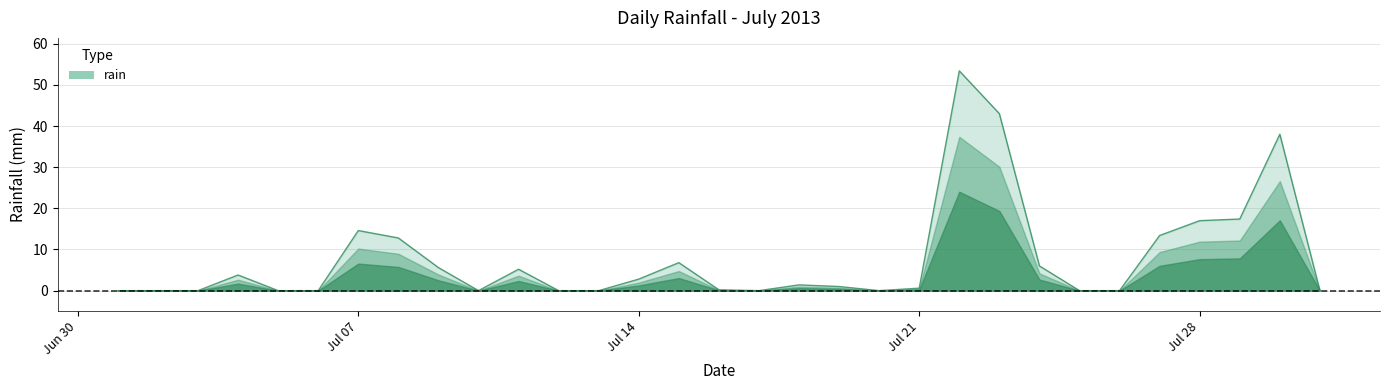

How many series are shown in this chart?

1